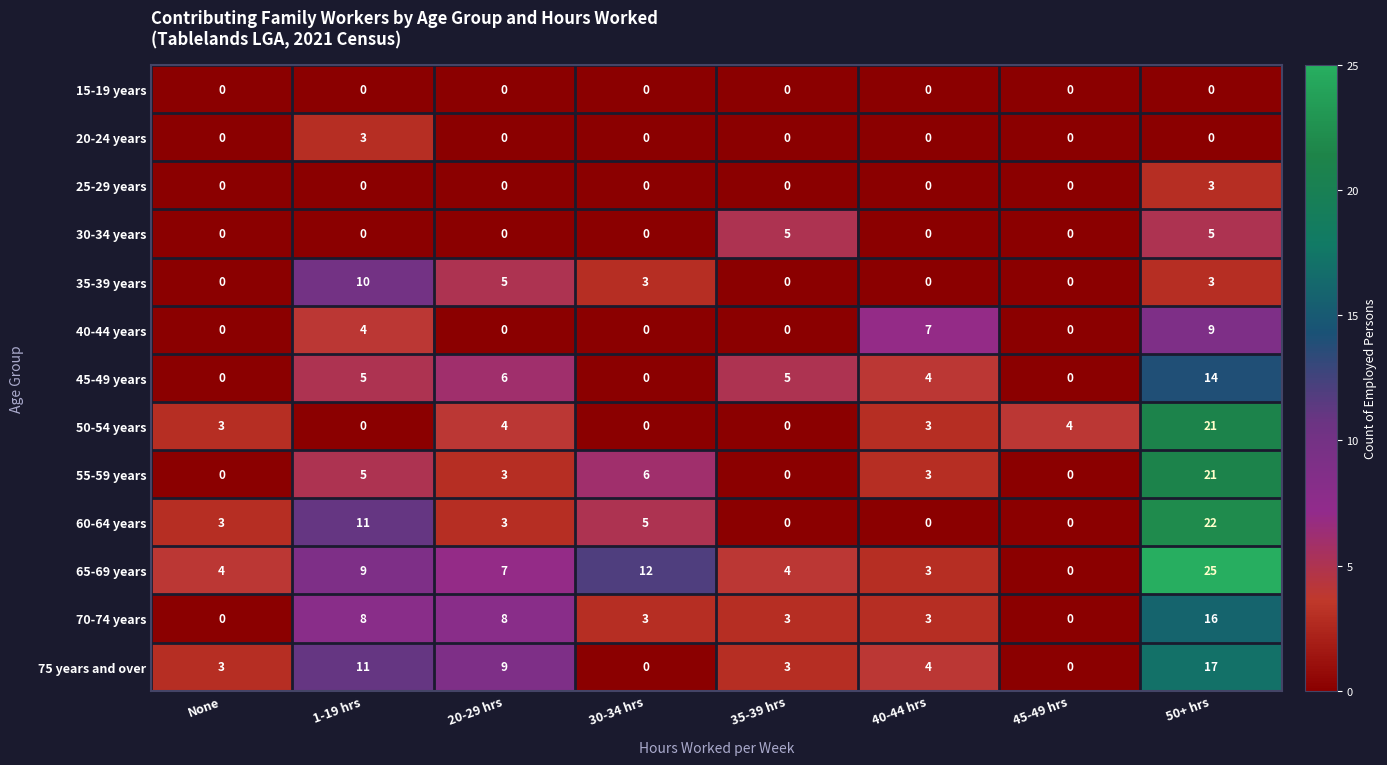

Count the 35-39 years values in the range 0 to 5.

7